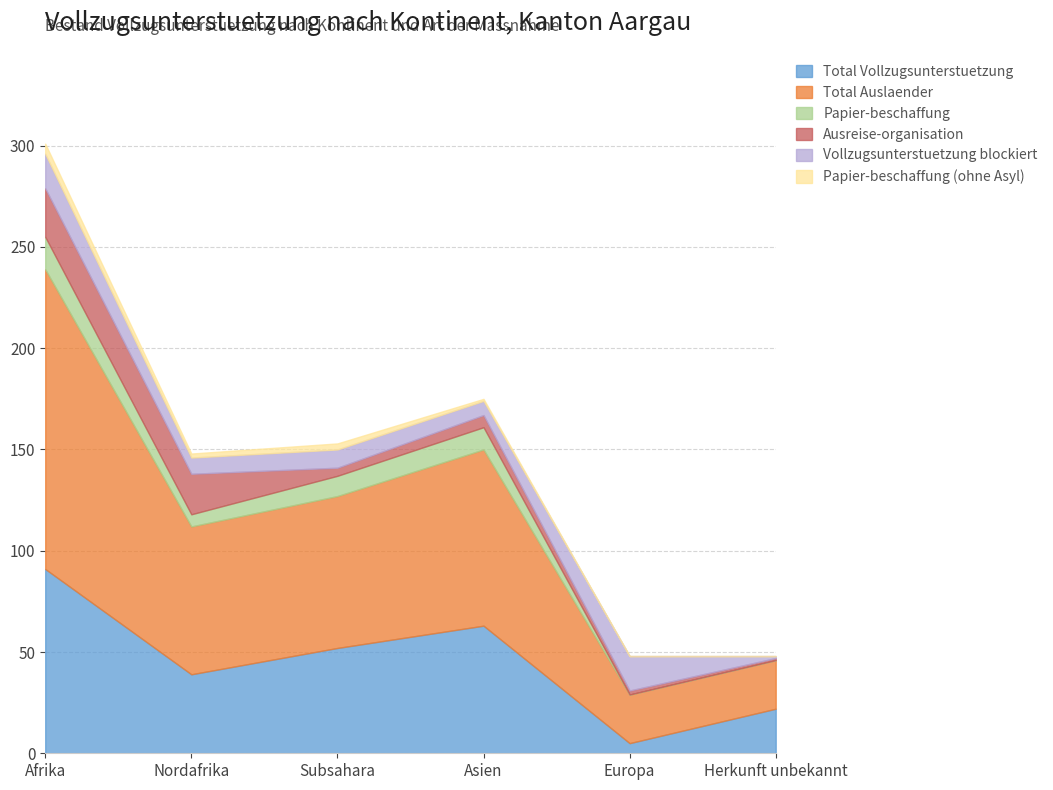

Does the chart have visible grid lines?

Yes